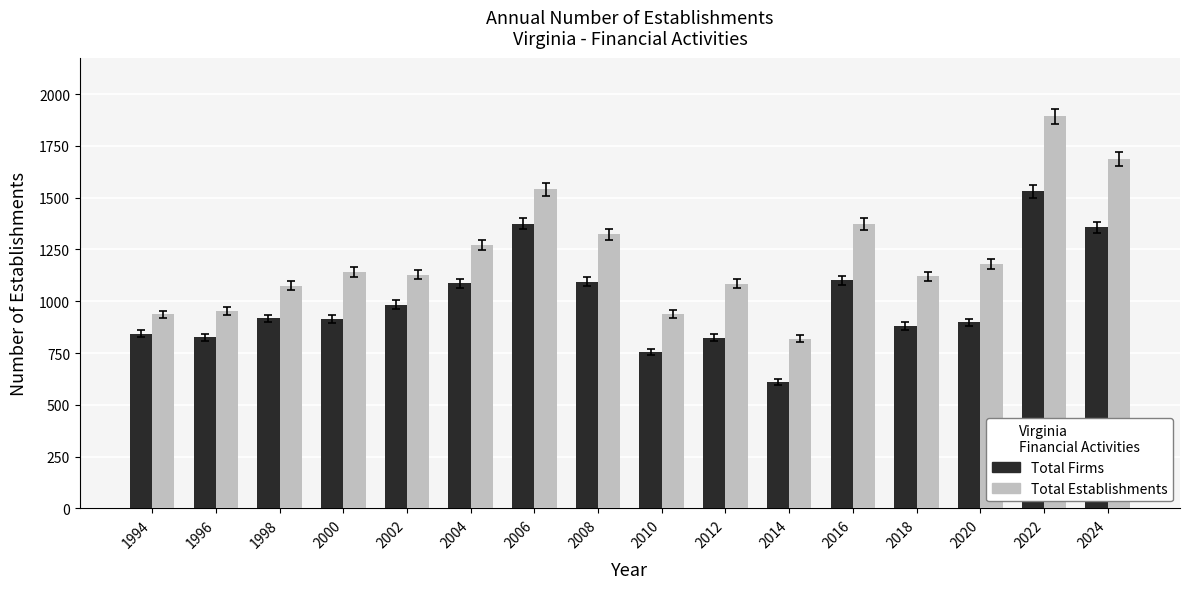

What is the sum of all Total Establishments values?

19465